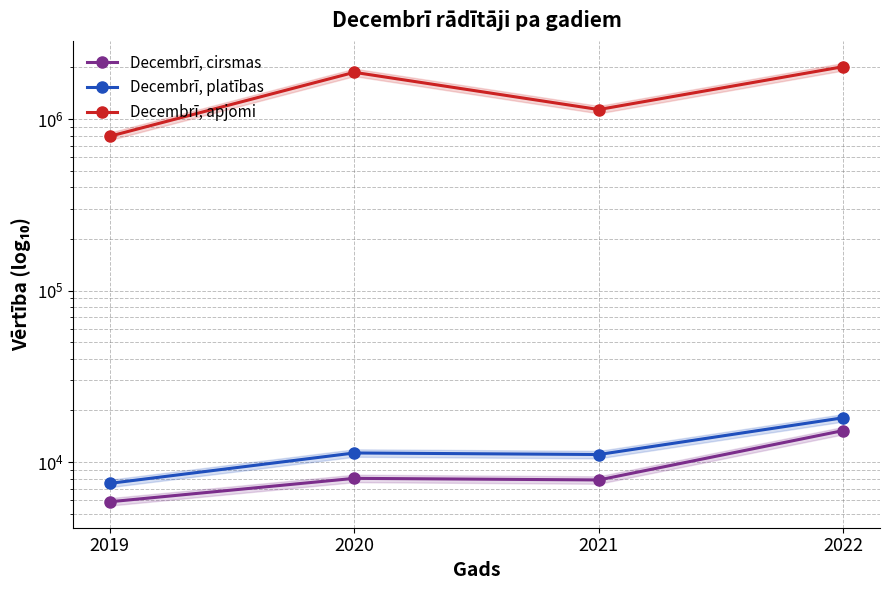

What is the value of the Decembrī, cirsmas point at the 1st from the left?

5873